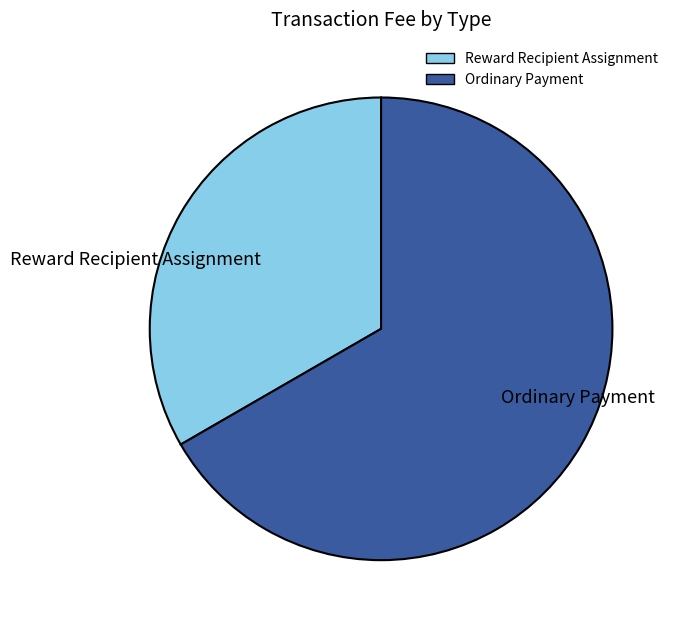

Rank the categories by value from highest to lowest.

Ordinary Payment, Reward Recipient Assignment